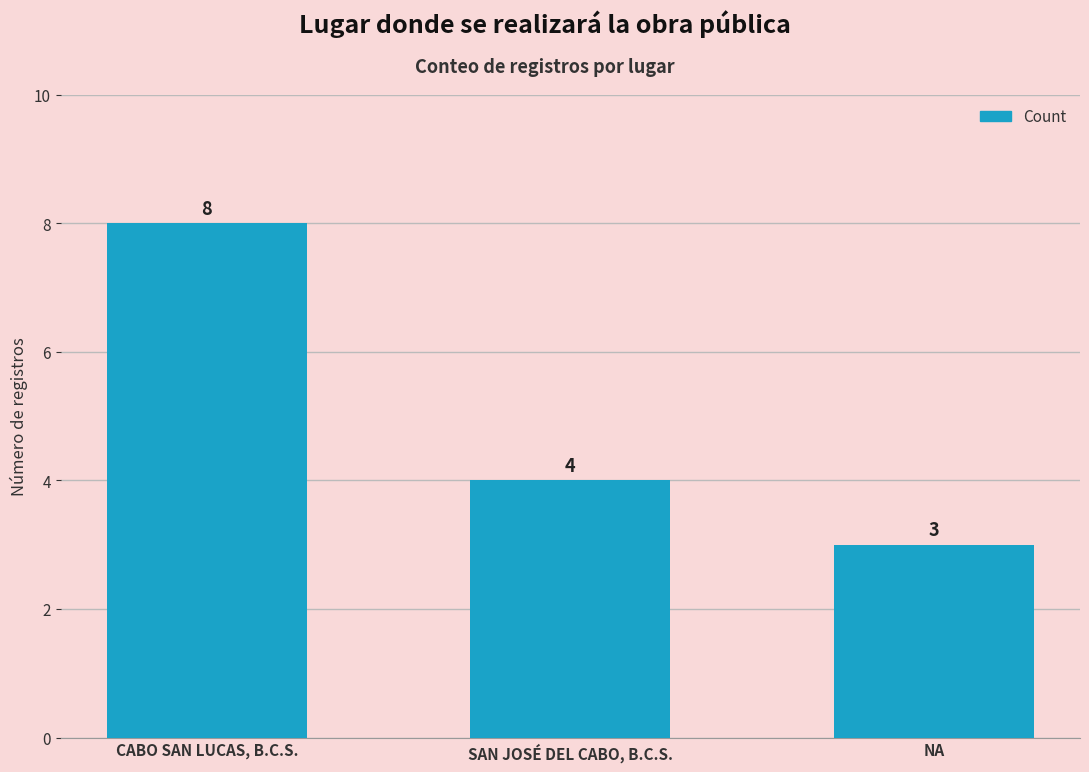

Count the number of categories in the chart.

3